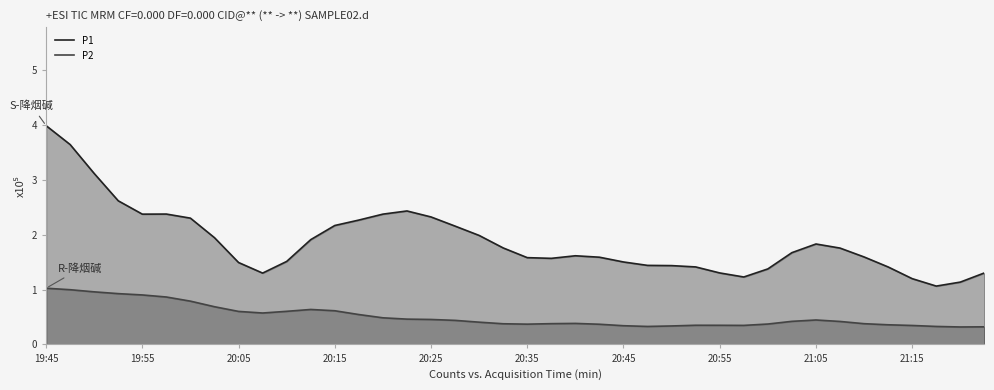

What is the label of the 35th point from the left?

21:10